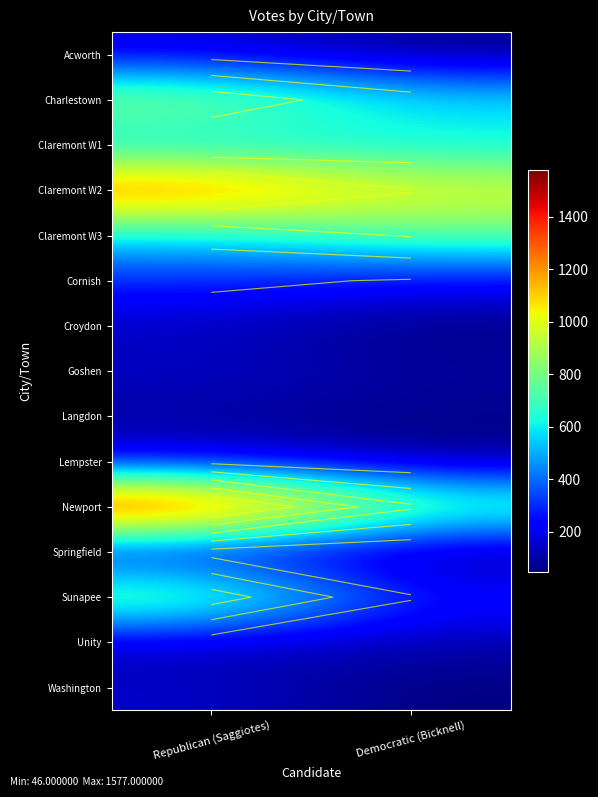

Rank the categories by Newport value from lowest to highest.

Democratic (Bicknell), Republican (Saggiotes)